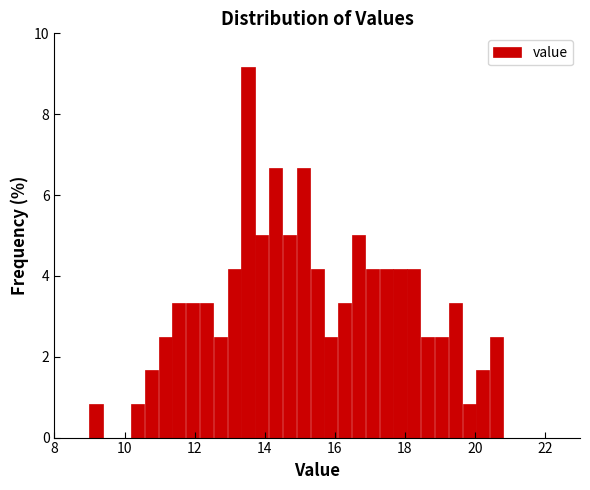

Read against the x-axis, roughly where is the centre of the tallest bar?

13.6